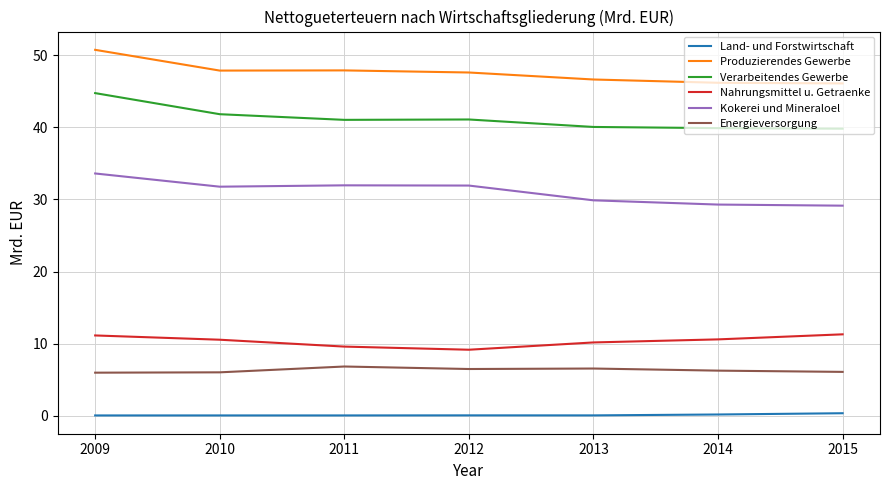

How many lines are shown in the chart?

6